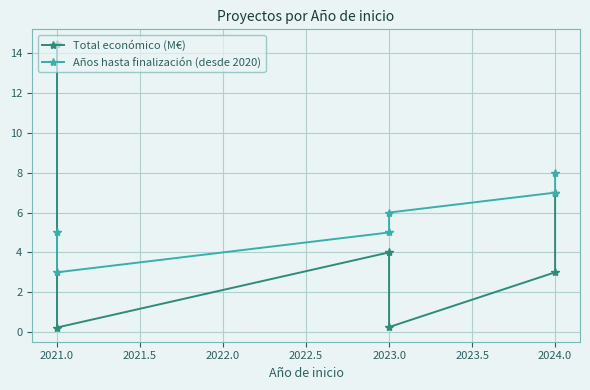

Which series changed the most between 2023.0 and 2024.0?

Años hasta finalización (desde 2020)